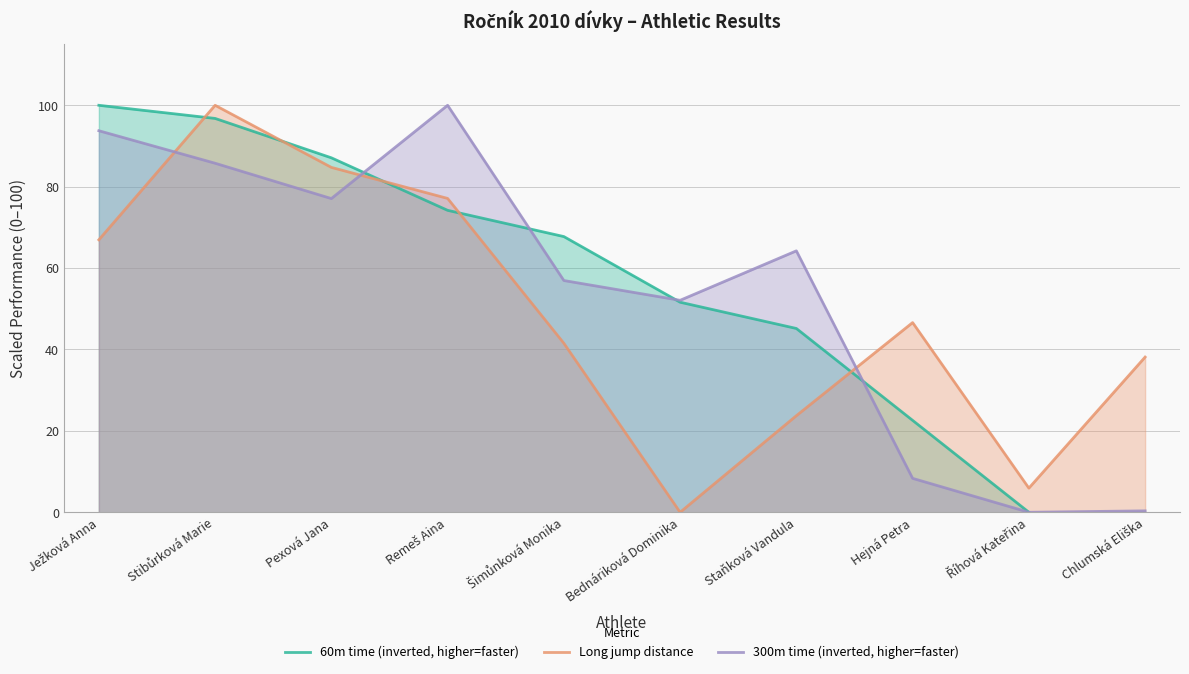

At which label is Long jump distance closest to 50?

Hejná Petra